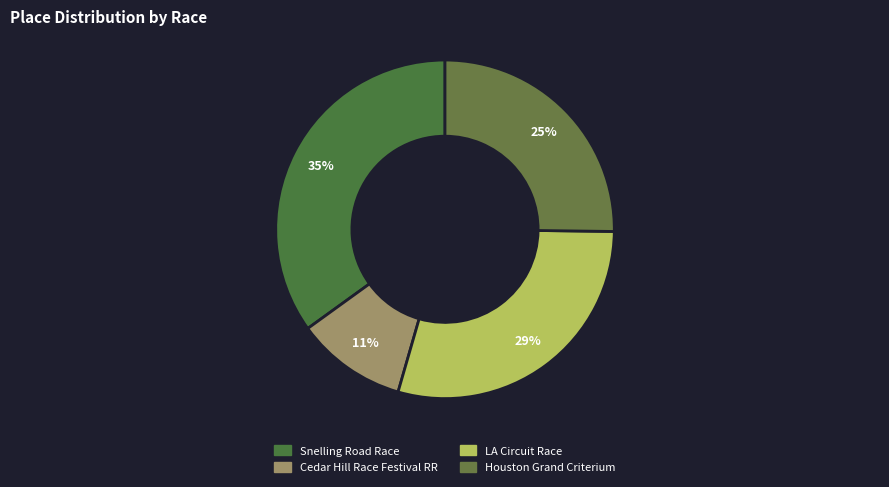

Approximately how many times larger is the value at Snelling Road Race compared to Cedar Hill Race Festival RR?

3.3